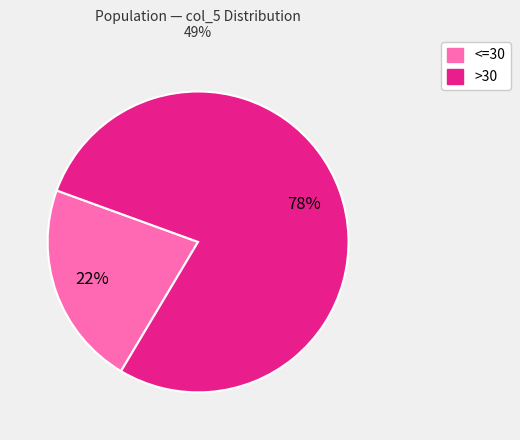

Does any single category account for the majority?

Yes